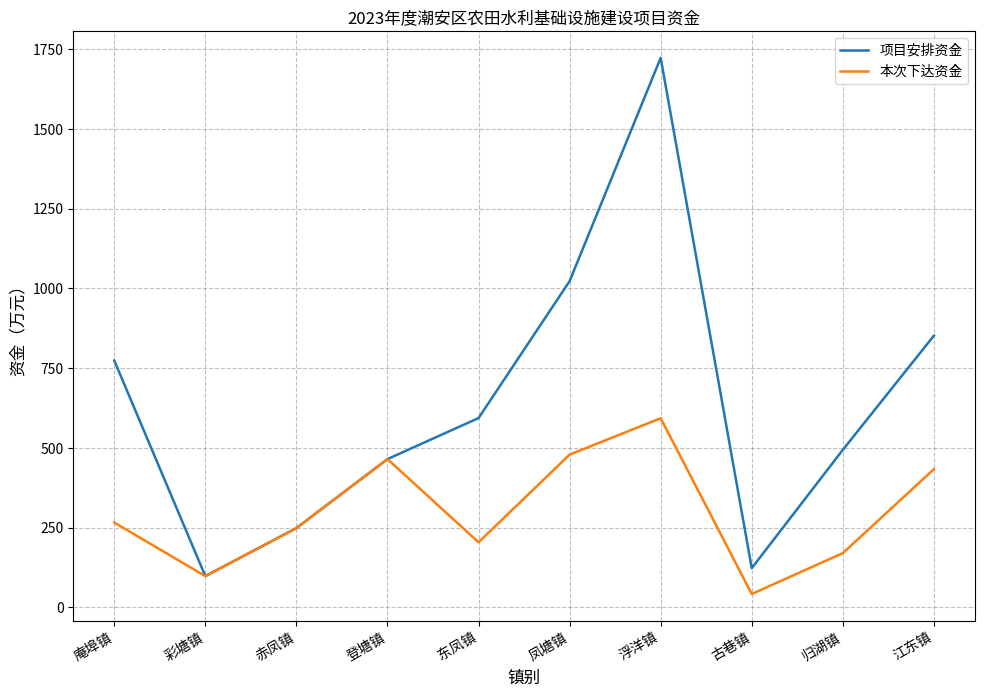

Which series changed the most between 凤塘镇 and 江东镇?

项目安排资金